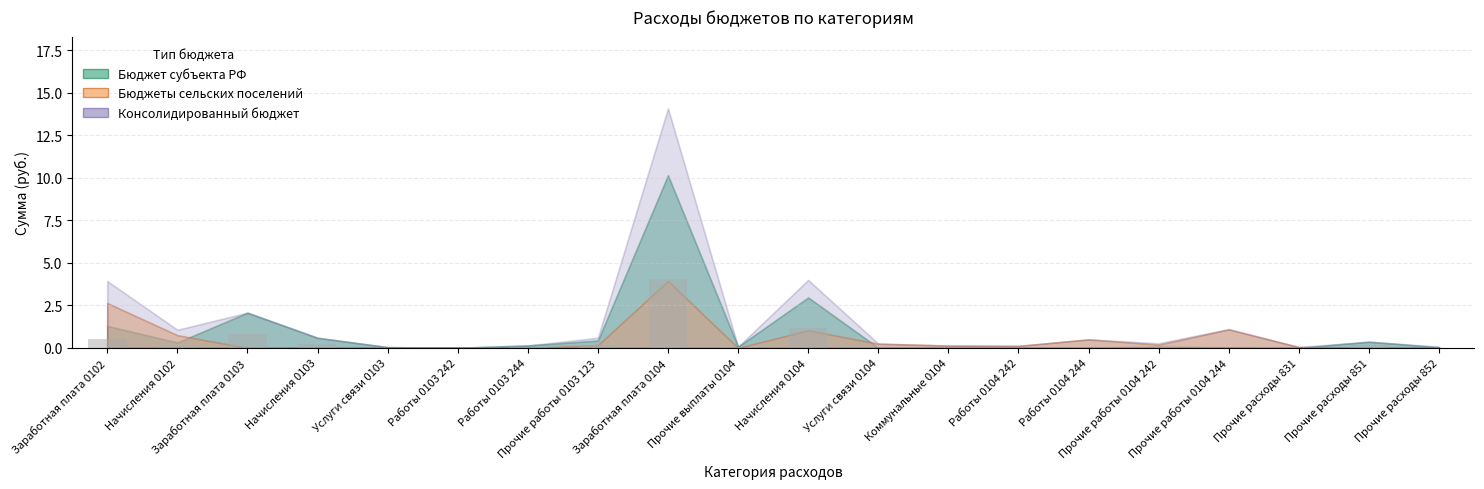

Are the bars horizontal?

No